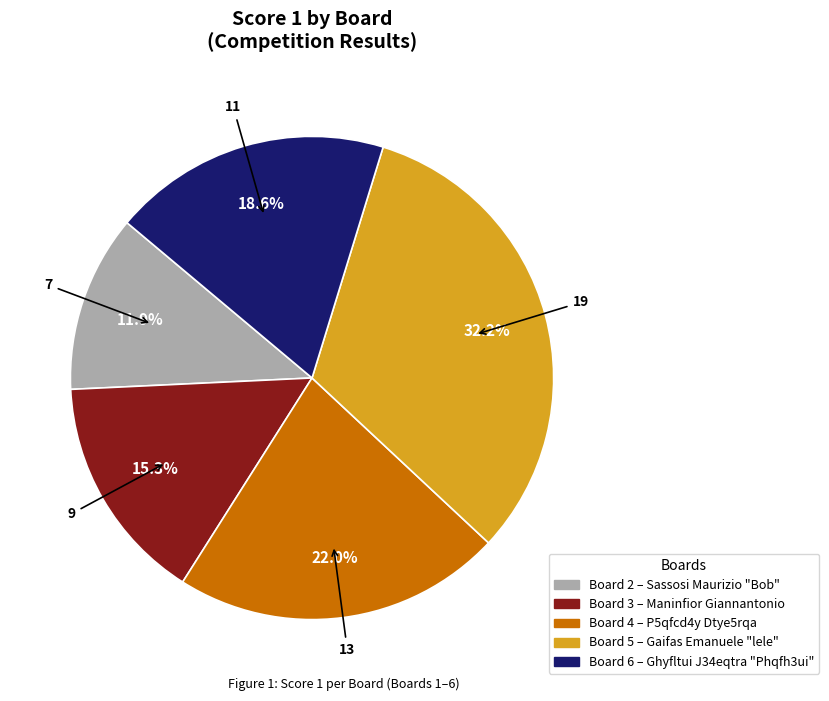

Is there any slice that represents more than half of the pie?

No